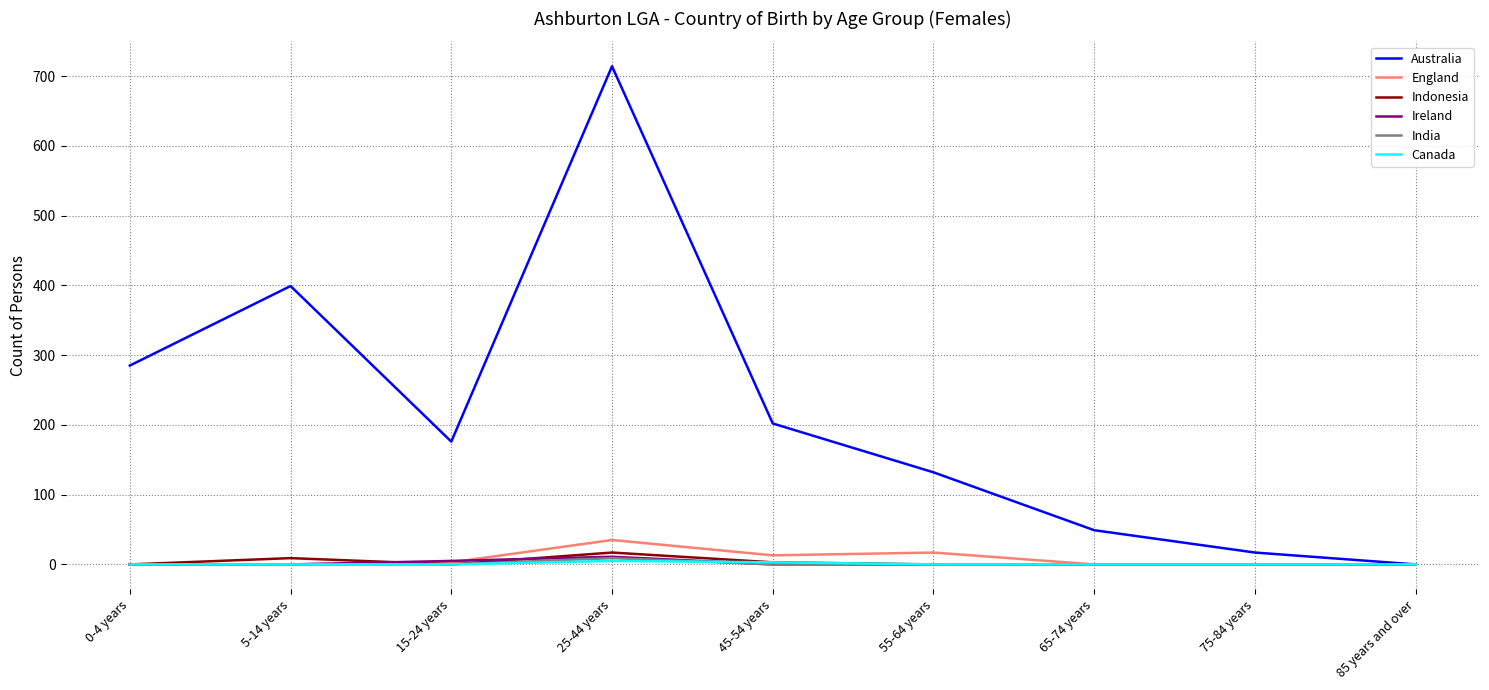

Rank the categories by Australia value from highest to lowest.

25-44 years, 5-14 years, 0-4 years, 45-54 years, 15-24 years, 55-64 years, 65-74 years, 75-84 years, 85 years and over